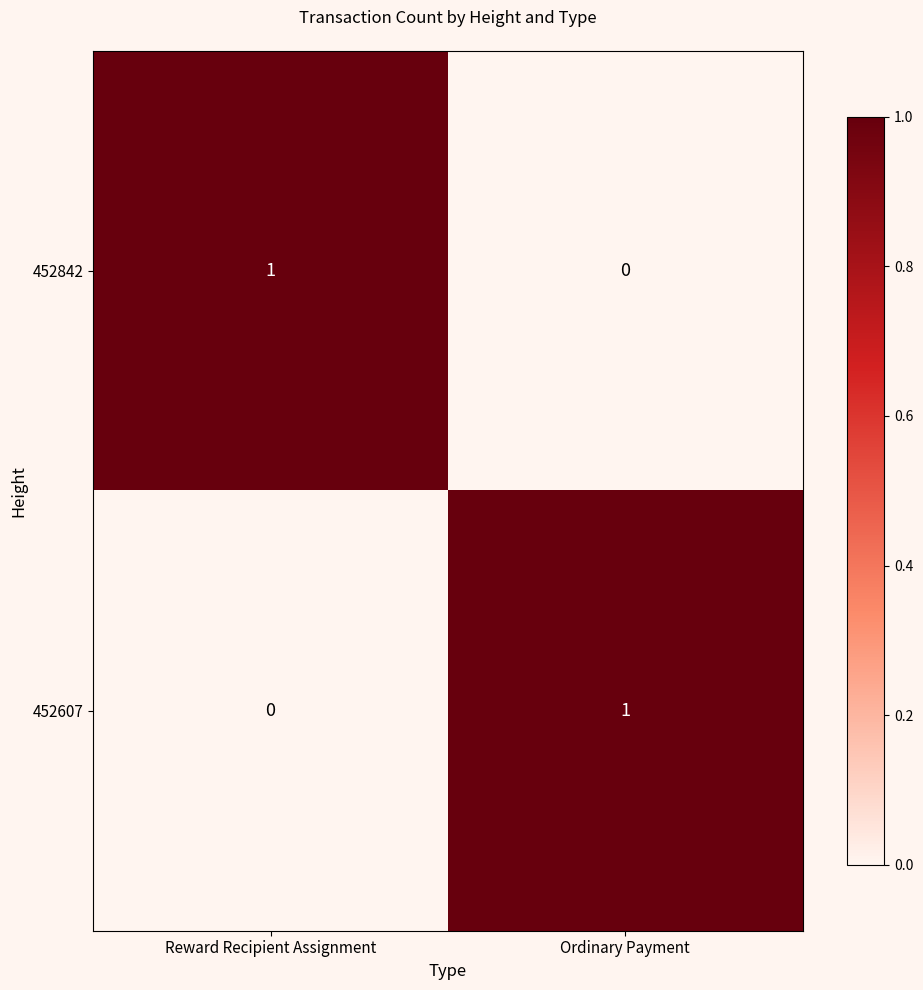

Rank the series at Reward Recipient Assignment from lowest to highest value.

452607, 452842